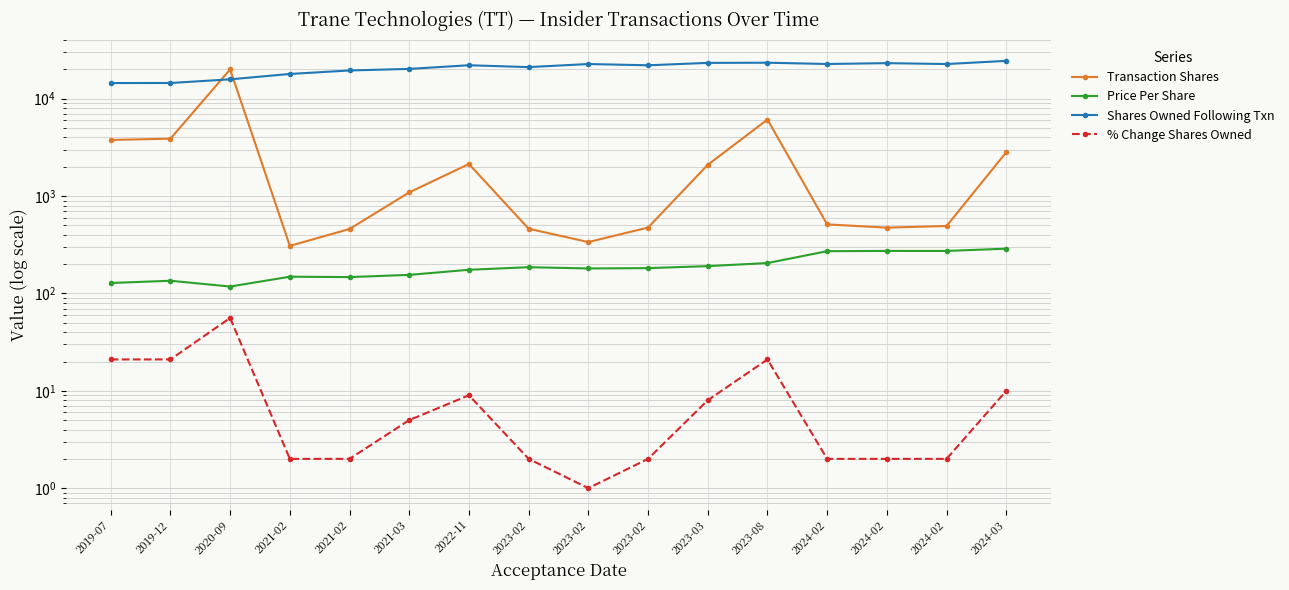

Which series has the largest range (max minus min)?

Transaction Shares